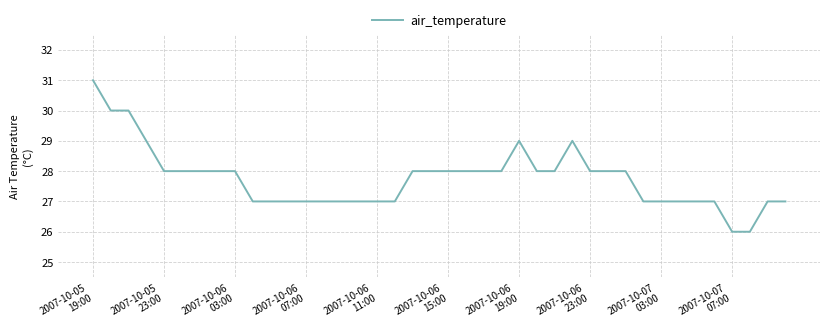

What is the smallest value displayed?

26